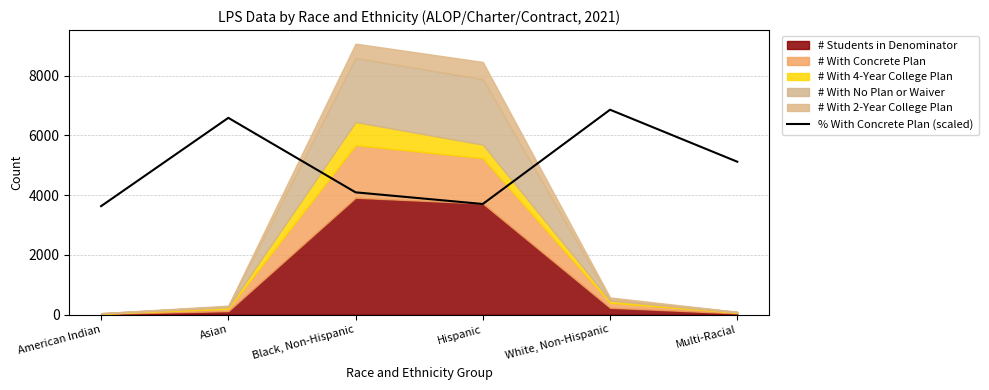

At which label does the data first exceed 5119?

Asian